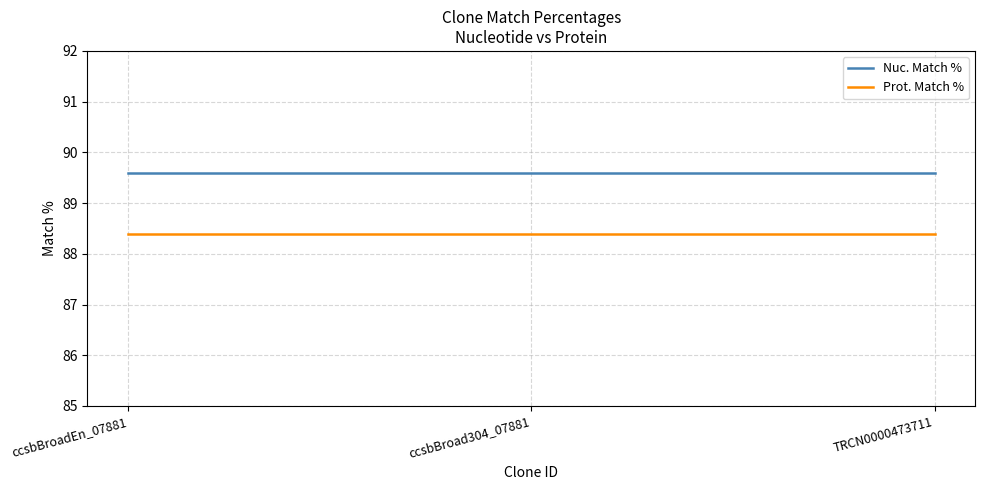

What is the sum of the Nuc. Match % values at ccsbBroad304_07881 and TRCN0000473711?

179.2